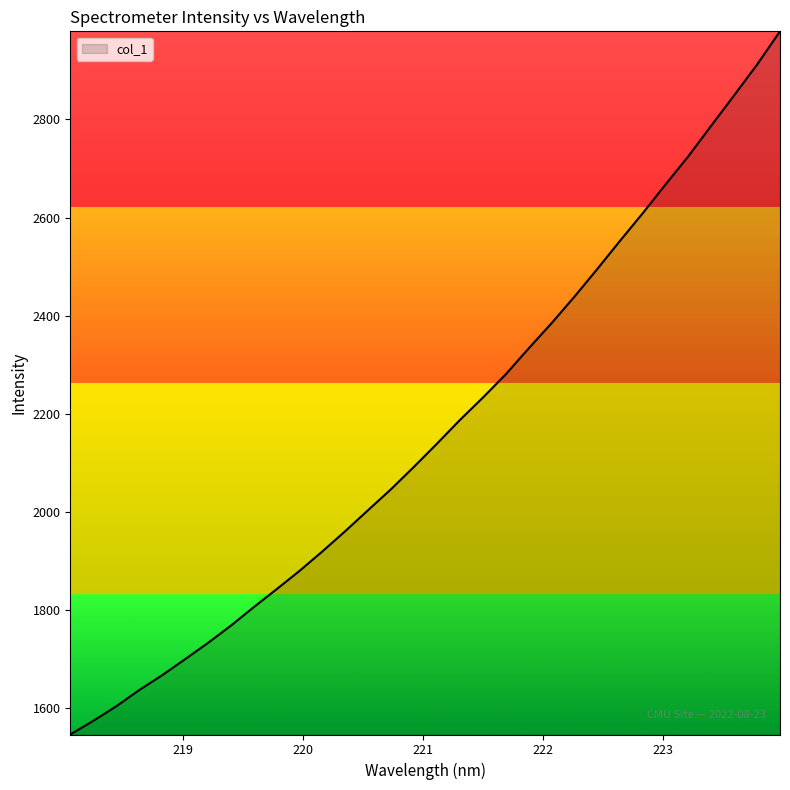

What is the difference between the maximum and minimum values?

1433.0